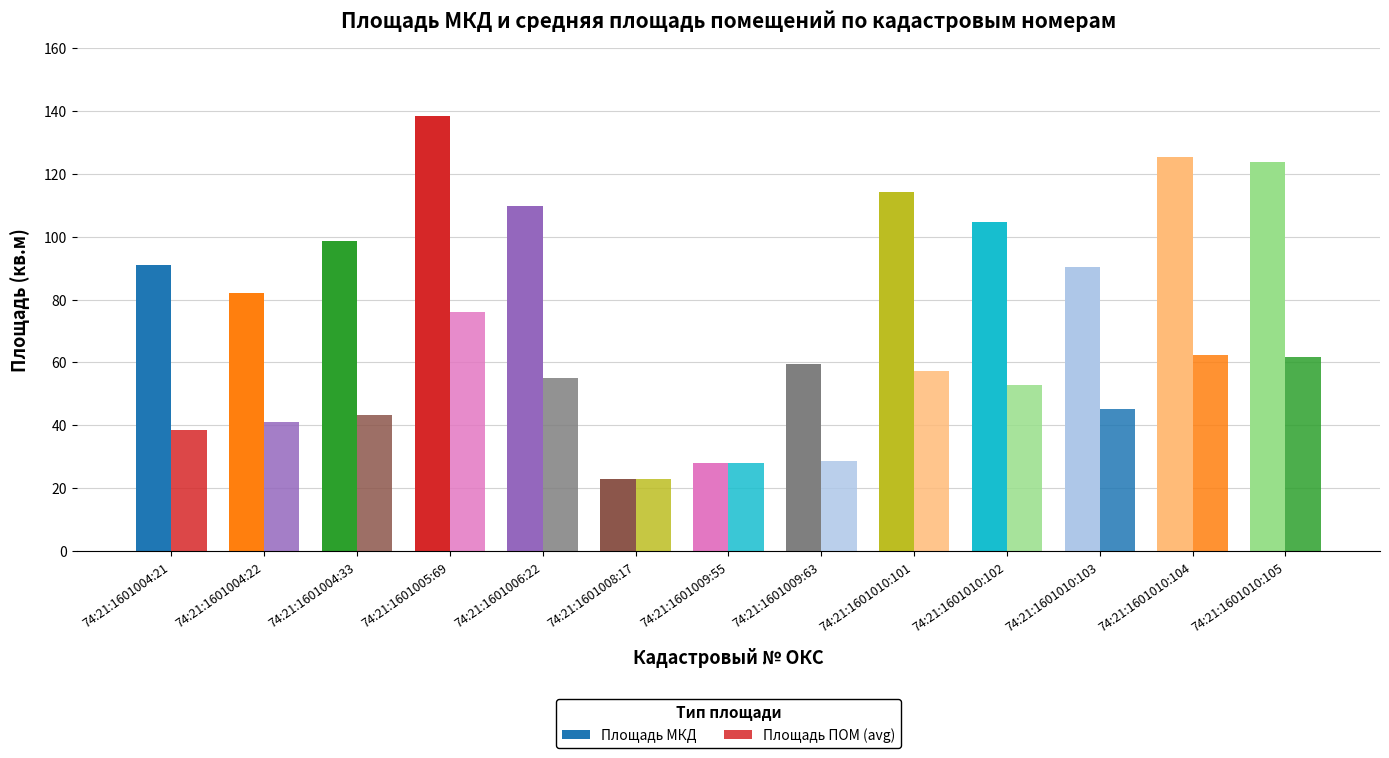

Does the chart contain any negative values?

No